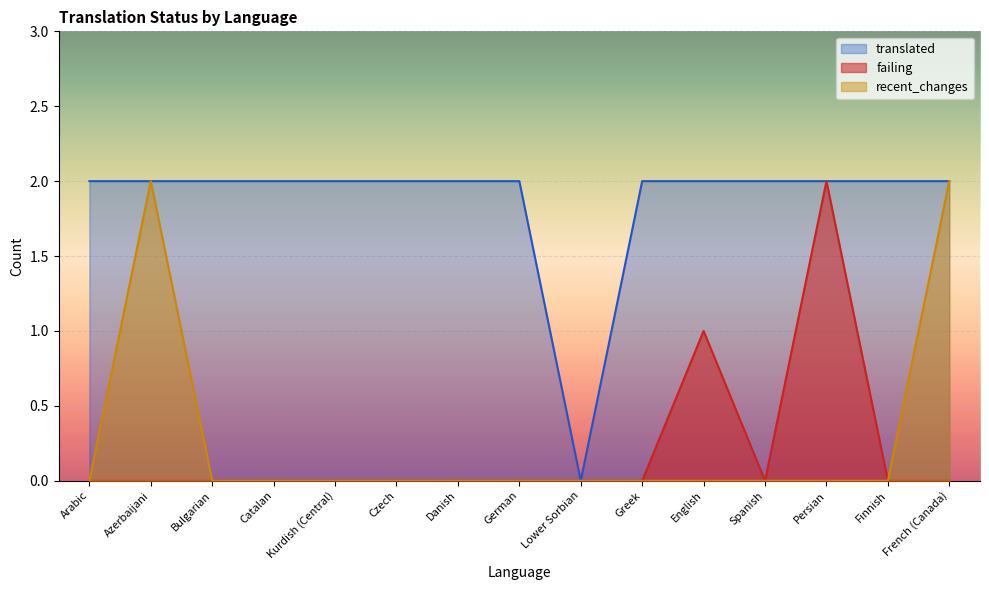

True or false: recent_changes has more than 1 interior local peaks.

False